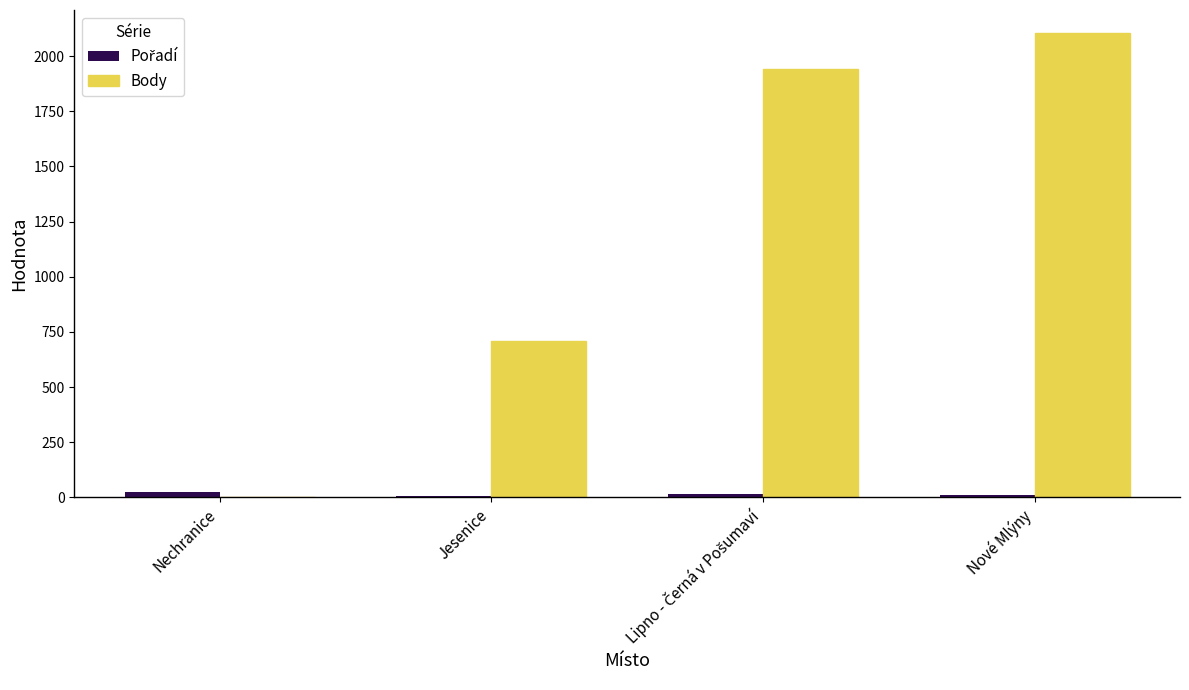

What is the maximum value for Body?

2104